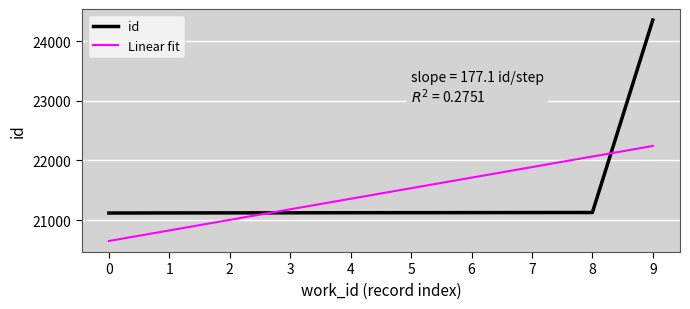

What is the total value across all series at 3?

42302.5